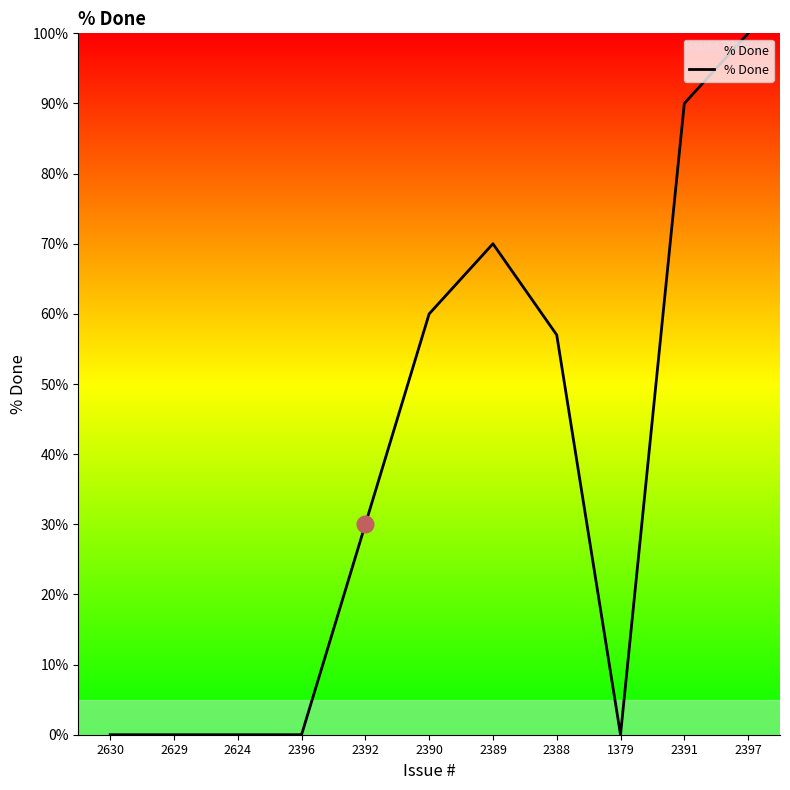

What position from the left is 2396?

4